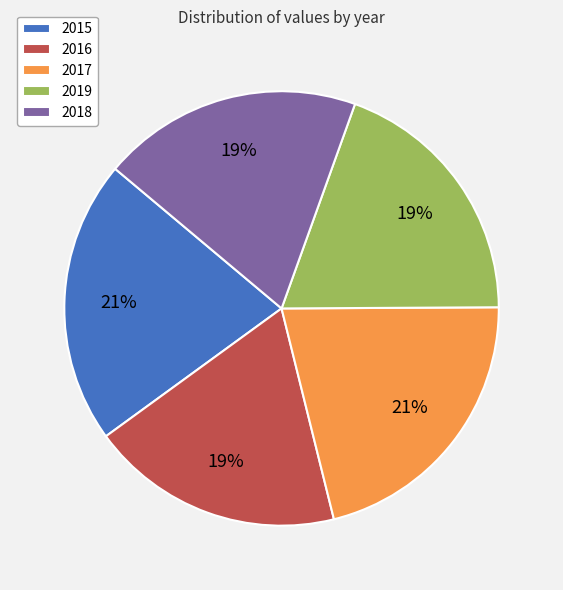

Does 2018 represent more than half of the total?

No